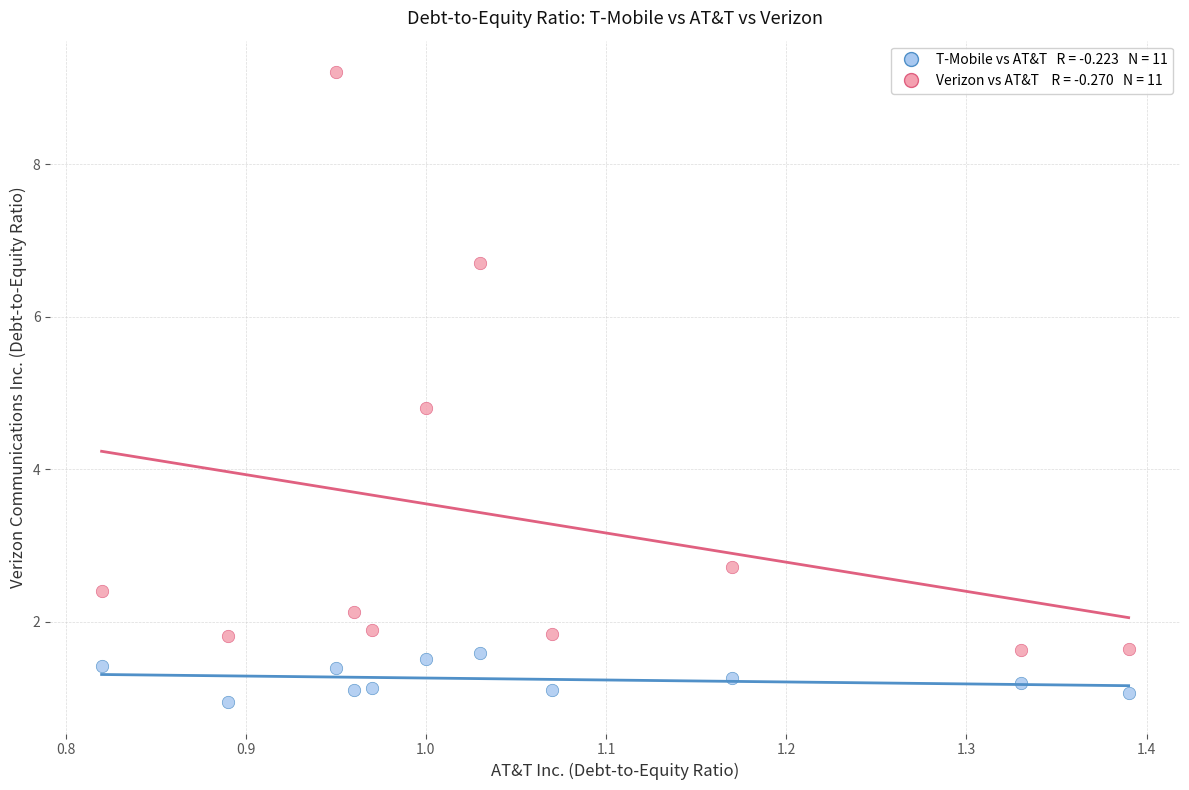

Across all series, what Y value is closest to 5?

4.8